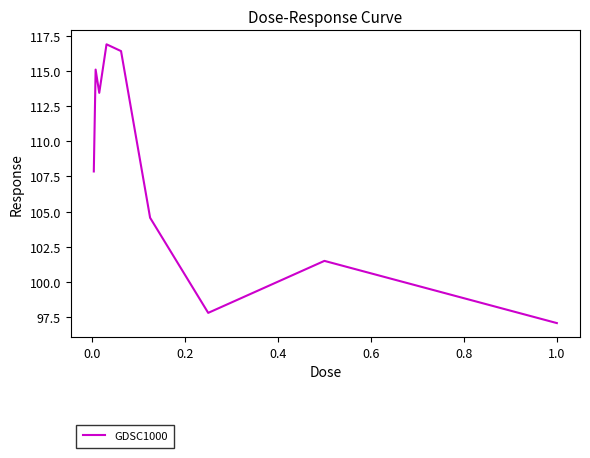

How many values exceed 107?

5